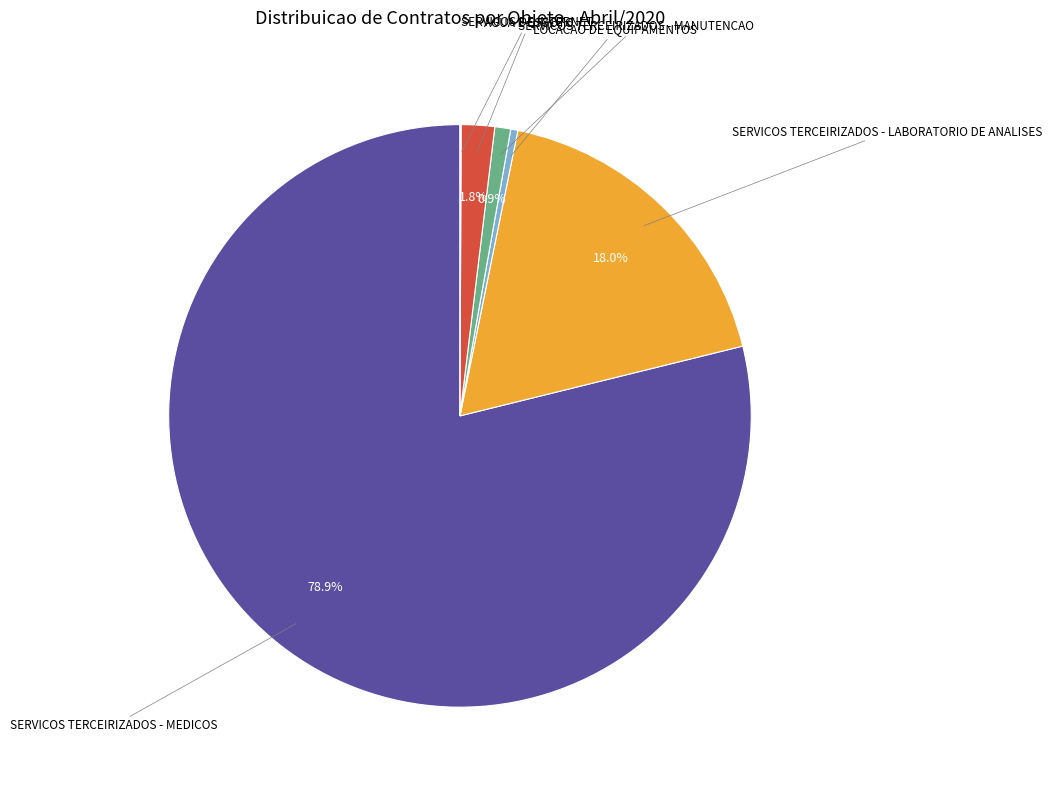

What percentage is the SERVICOS TERCEIRIZADOS - LABORATORIO slice, to the nearest percent?

18%